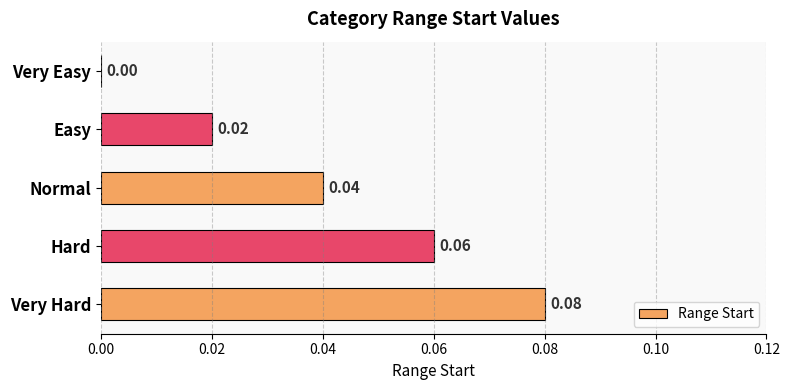

Are the bars horizontal?

Yes